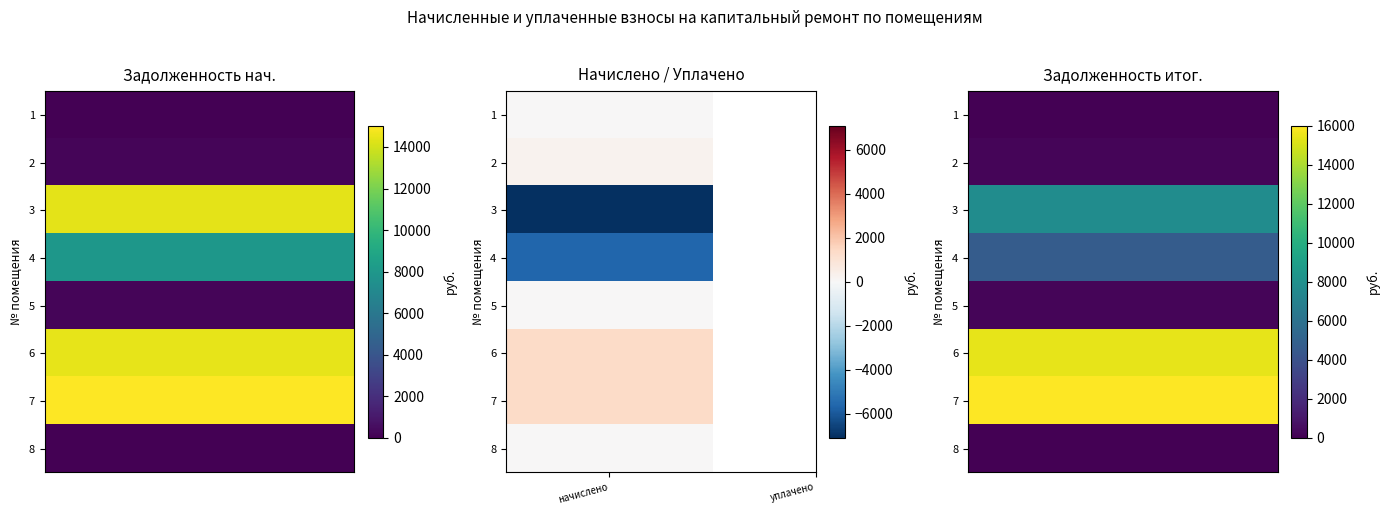

Which has a higher value, 2 or 0?

2